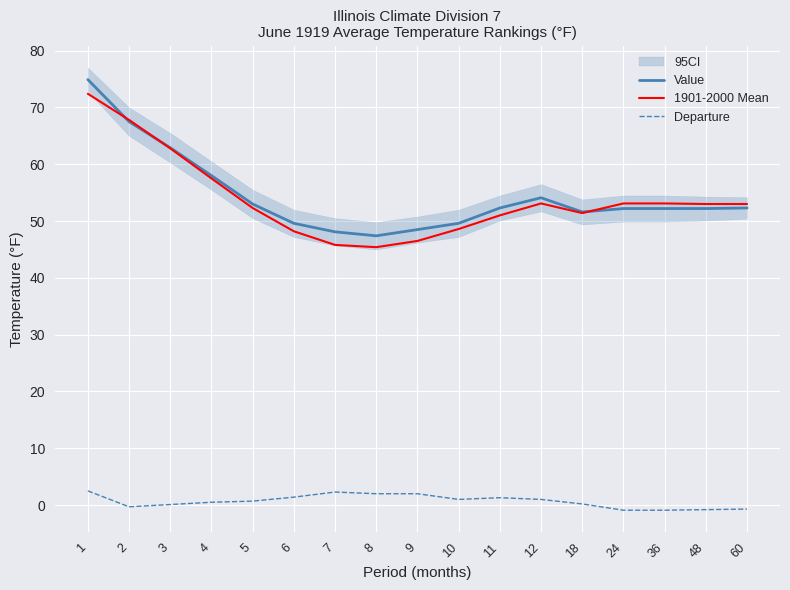

List the labels in order of Value value, largest first.

1, 2, 3, 4, 12, 5, 11, 60, 24, 36, 48, 18, 6, 10, 9, 7, 8